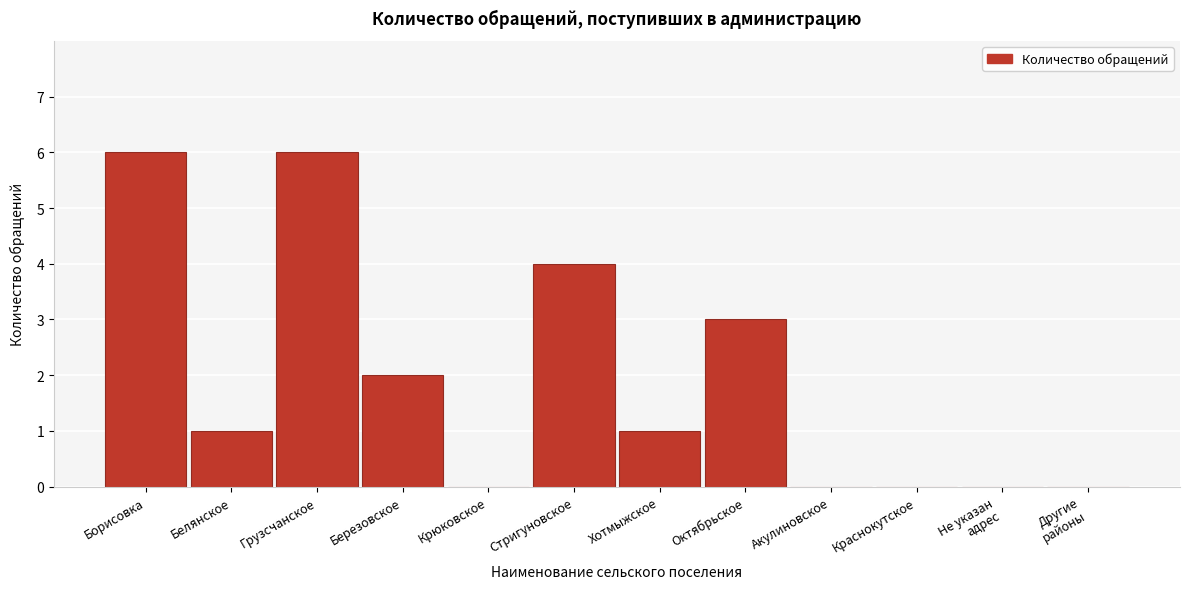

What is the approximate value at Стригуновское?

4